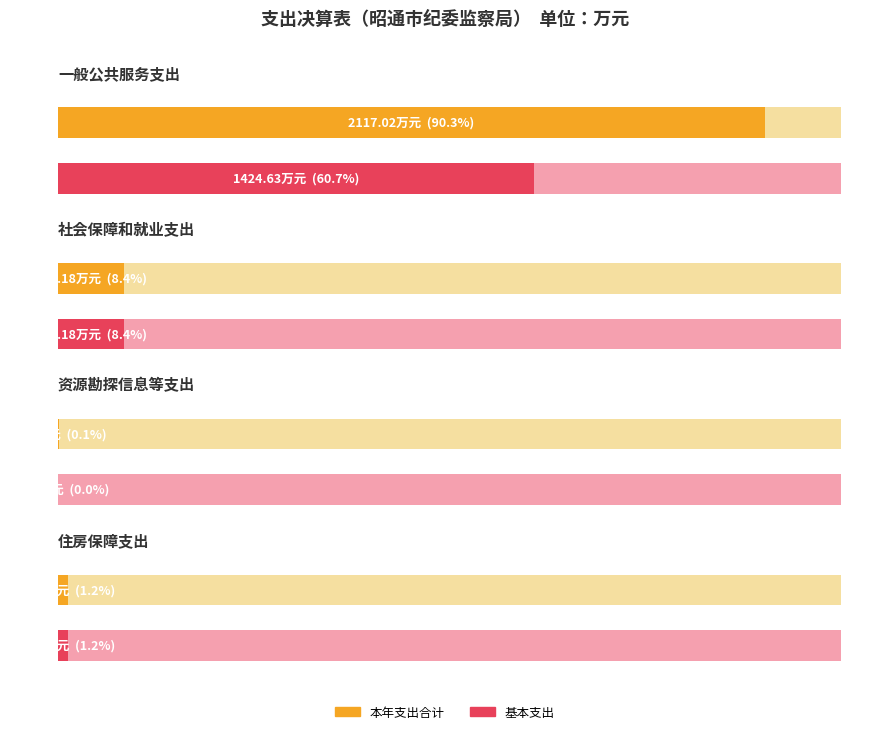

What is the label of the 4th bar from the right?

一般公共服务支出